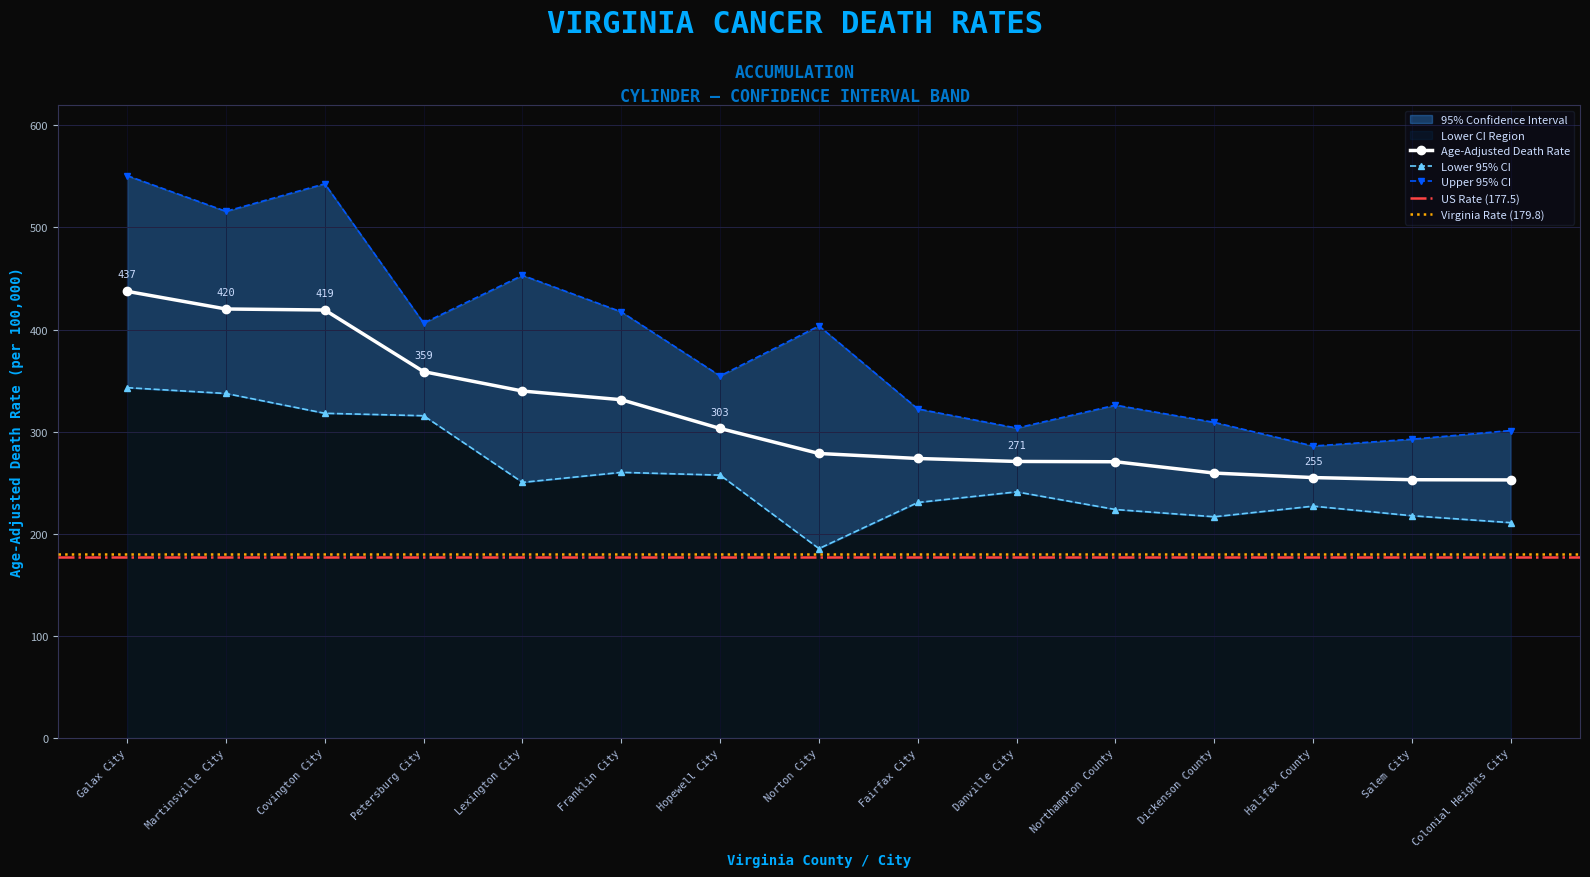

What position from the right is Halifax County?

3